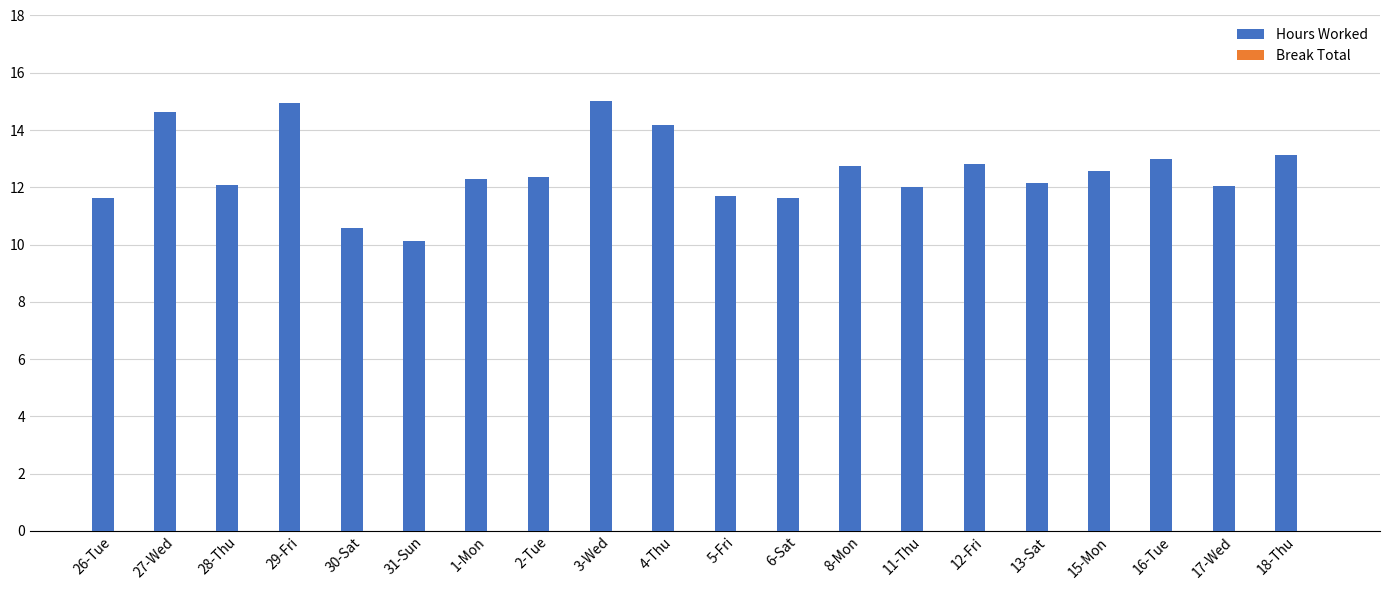

What is the average value?

12.6